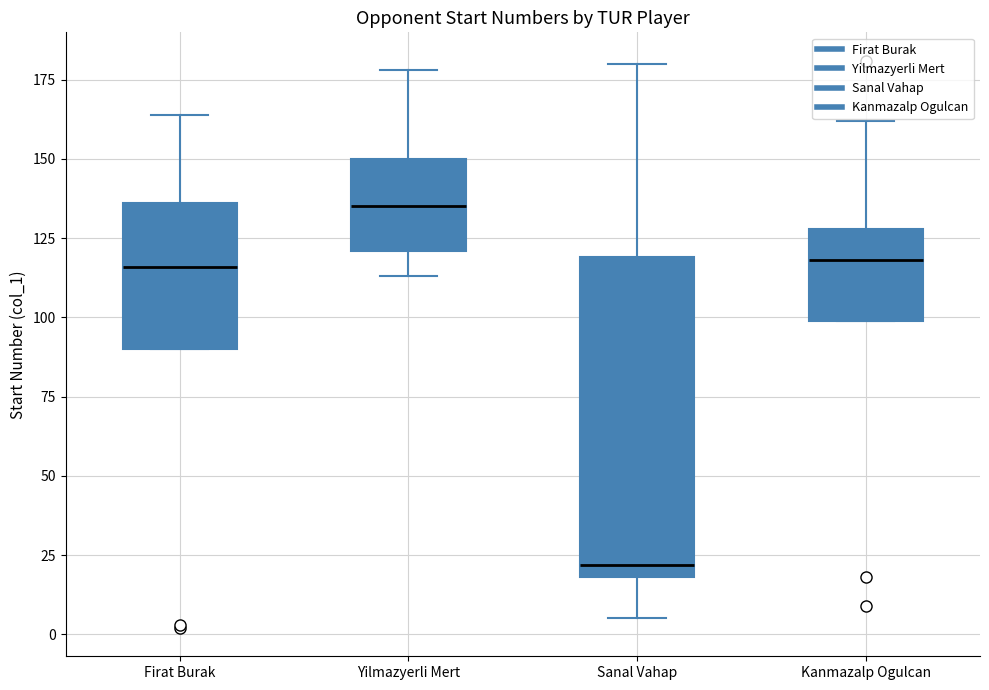

Where does the lower whisker of the box for Yilmazyerli Mert end on the y-axis? The values are not printed on the chart, so give them approximately, as read against the axis.

115